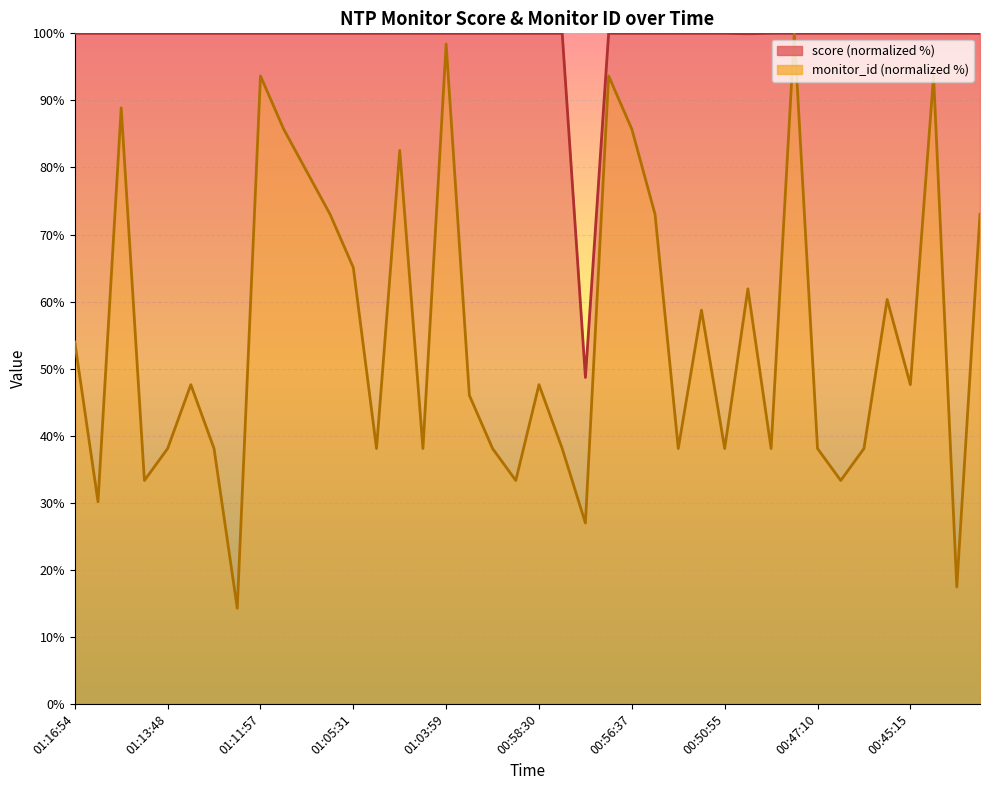

At 00:50:55, list the series in order from smallest to largest.

monitor_id, score